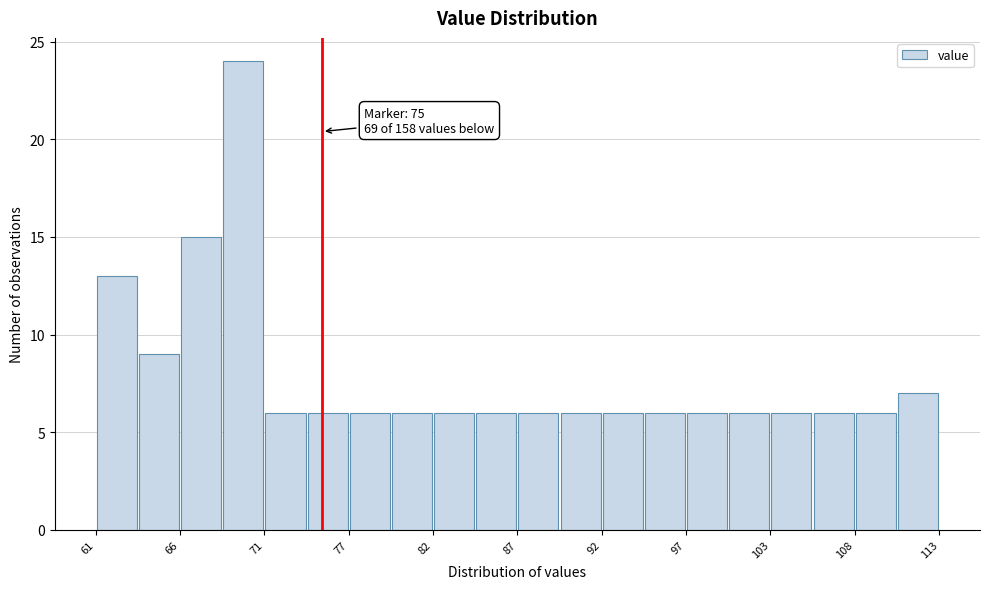

Read against the x-axis, roughly where is the centre of the tallest bar?

70